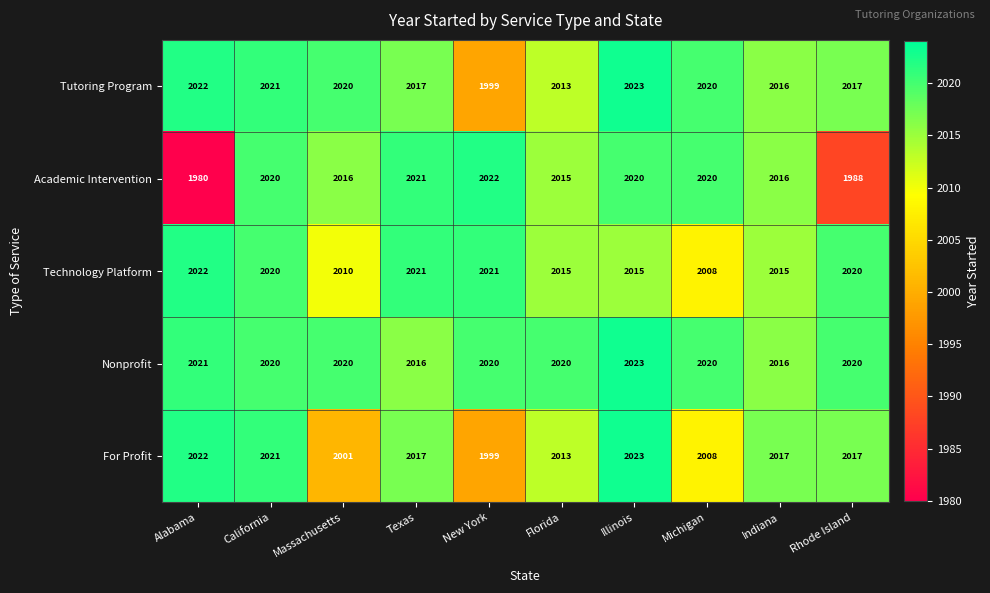

At which category does the chart reach its peak across all series?

Illinois